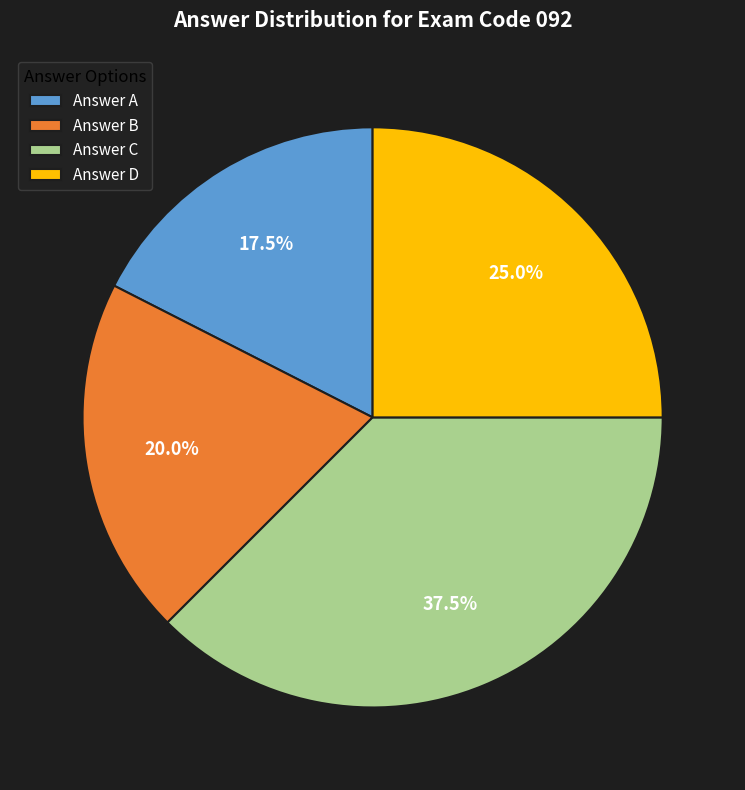

Is there any slice that represents more than half of the pie?

No